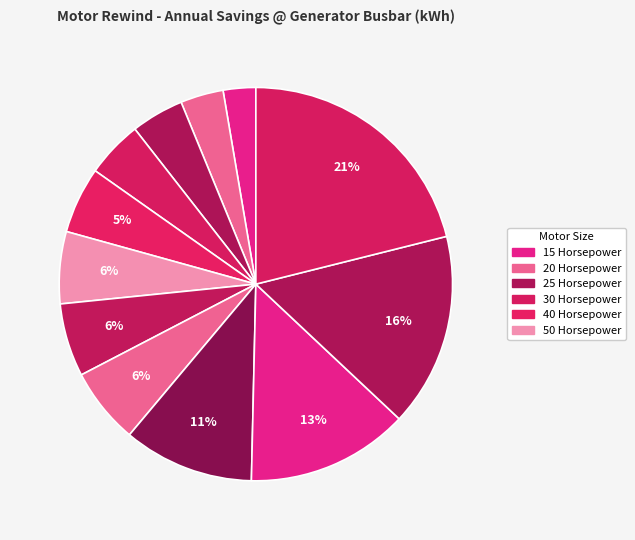

How many slices are in this pie chart?

12